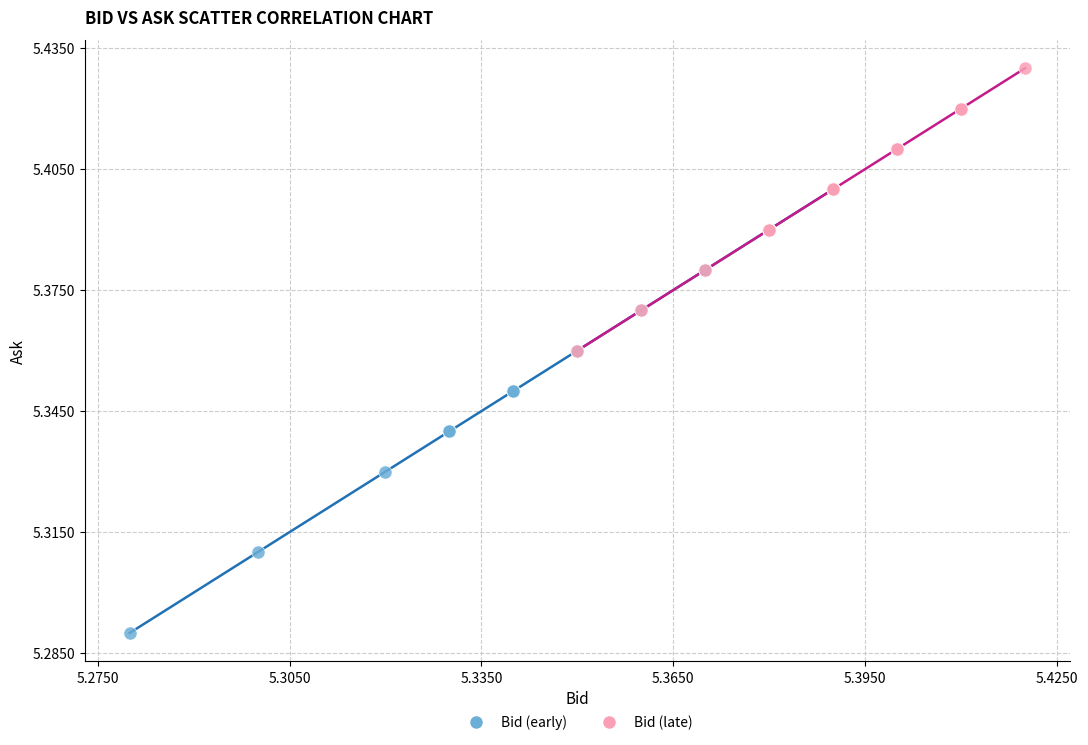

Which series has the largest Y range (max minus min)?

Bid (early)